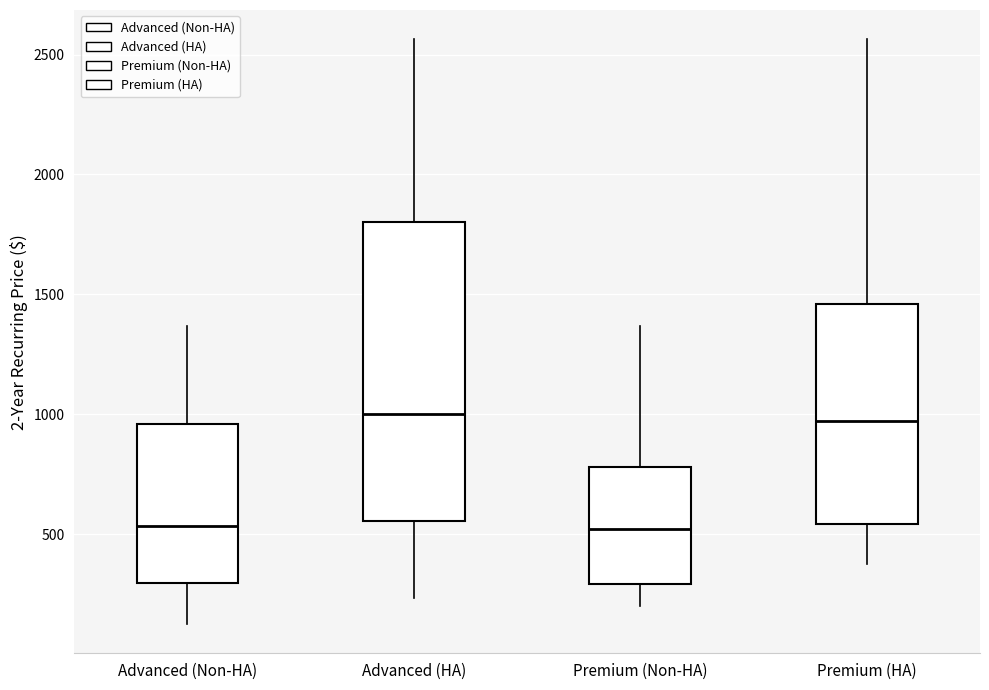

Reading left to right, read every box against the y-axis: the position of its median line, the range the box covers, and the ends of its whiskers. The values are not printed on the chart, so give them approximately, as read against the axis.

Advanced (Non-HA): median 550, box 300 to 950, whiskers 150 to 1350
Advanced (HA): median 1000, box 550 to 1800, whiskers 250 to 2550
Premium (Non-HA): median 500, box 300 to 800, whiskers 200 to 1350
Premium (HA): median 950, box 550 to 1450, whiskers 350 to 2550